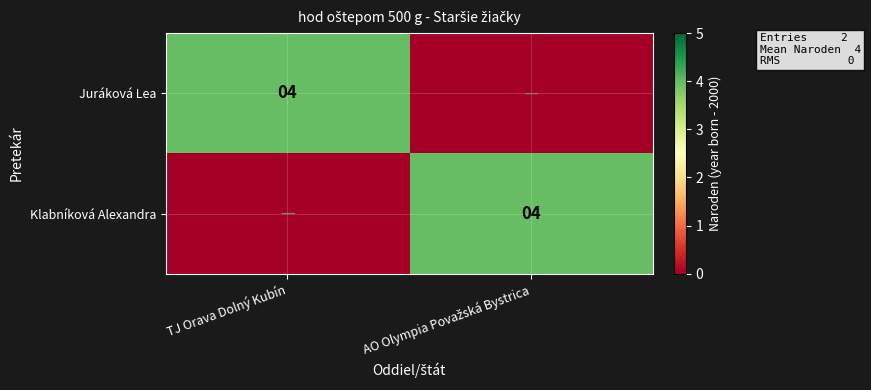

The value of Juráková Lea at TJ Orava Dolný Kubín is 6. True or false?

False